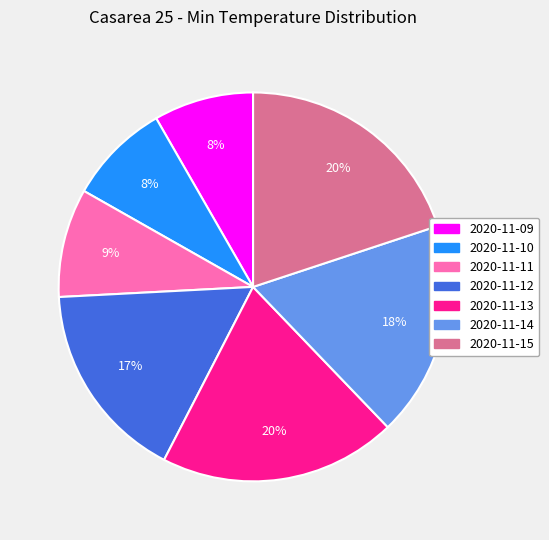

To the nearest percent, what is the difference between the 2020-11-15 and 2020-11-11 slice percentages?

11%